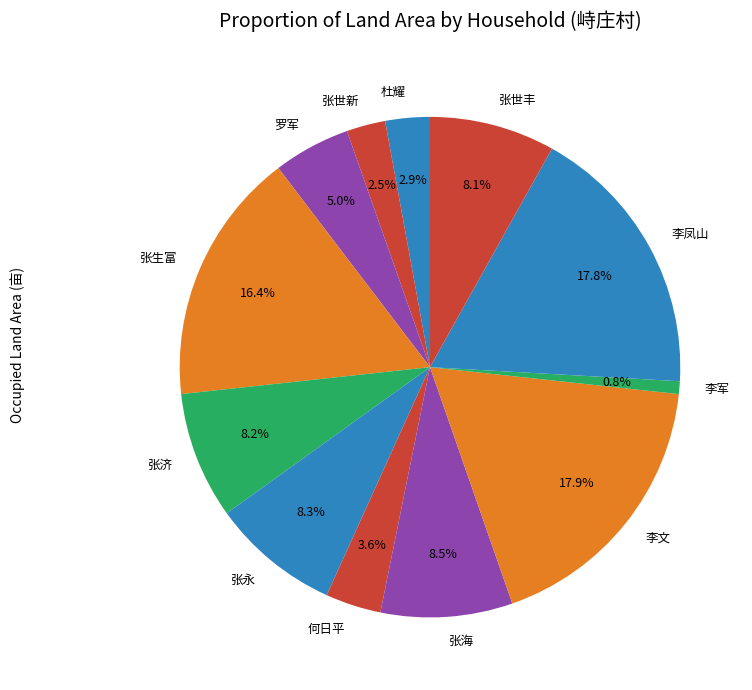

Approximately how many times larger is the value at 张济 compared to 张生富?

0.5